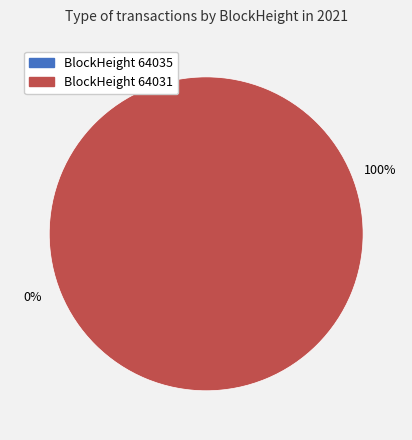

What percentage is the 64031 slice, to the nearest percent?

100%